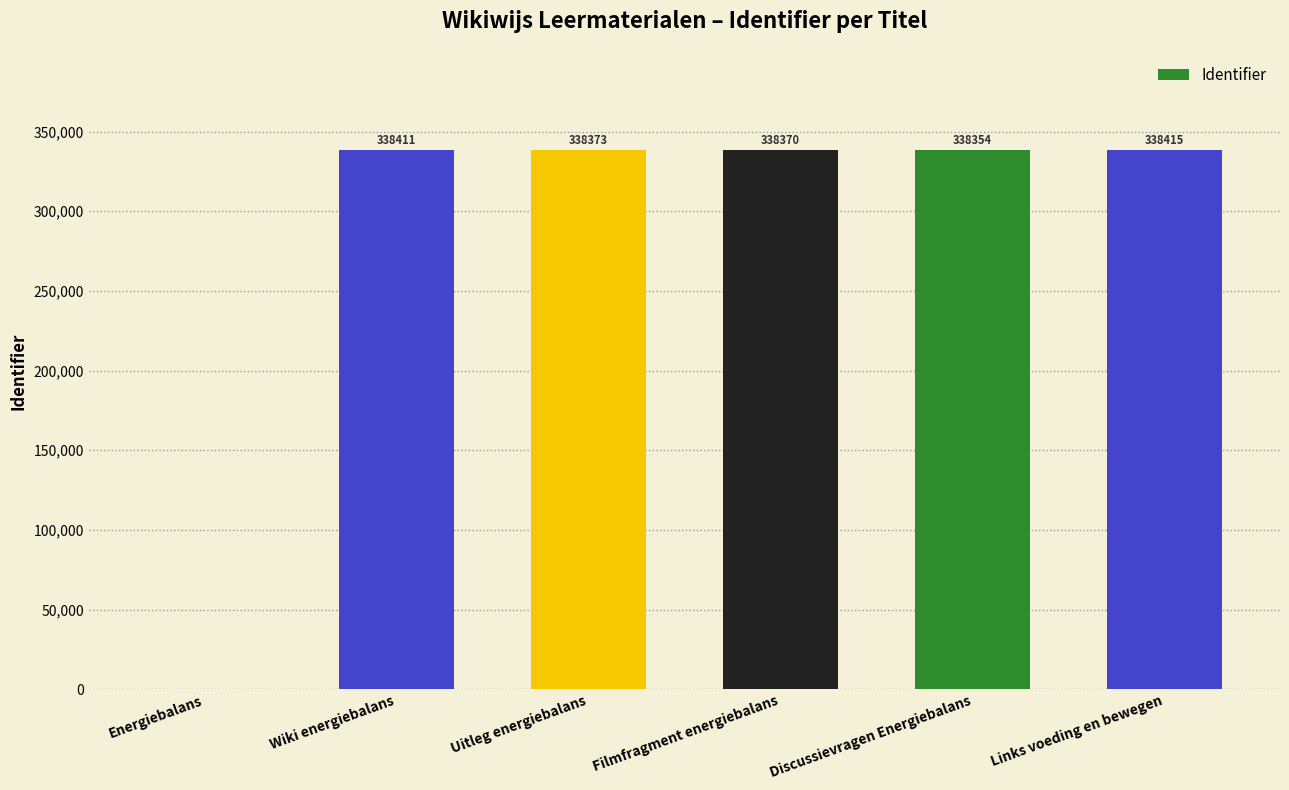

How many distinct data groups are displayed?

1